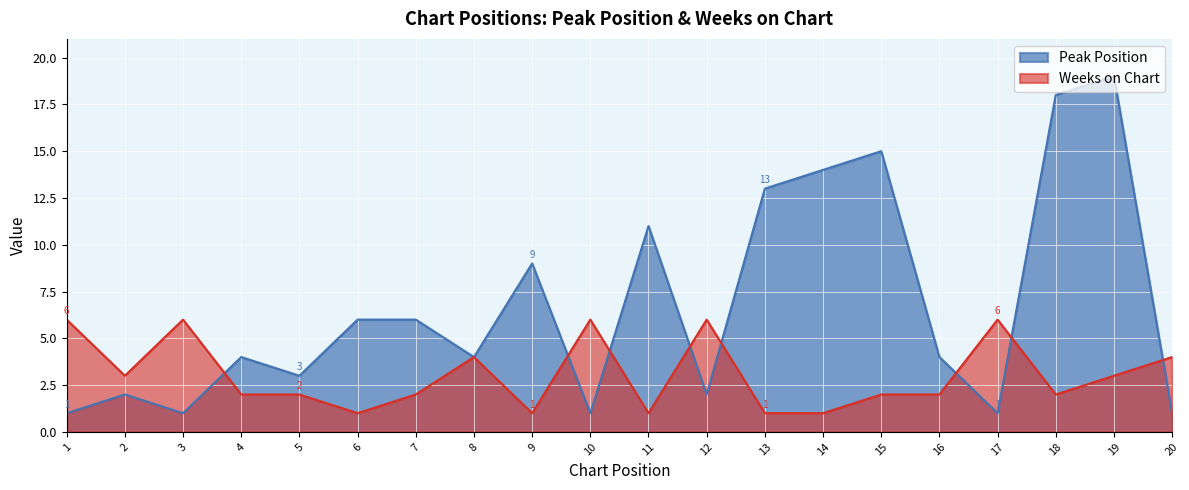

Where is Peak Position nearest to the value 10?

9